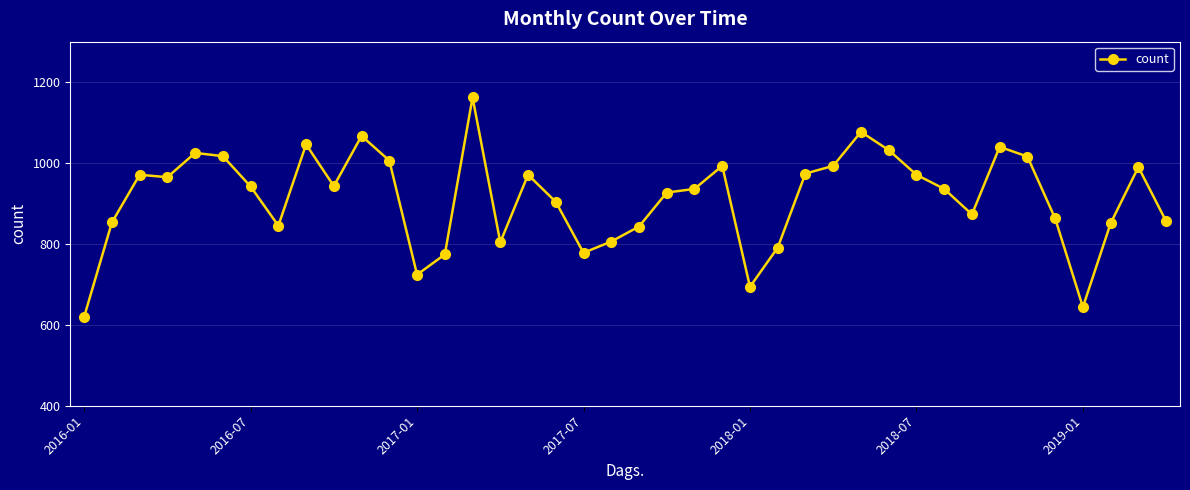

Is this an area chart (filled region under the line)?

No